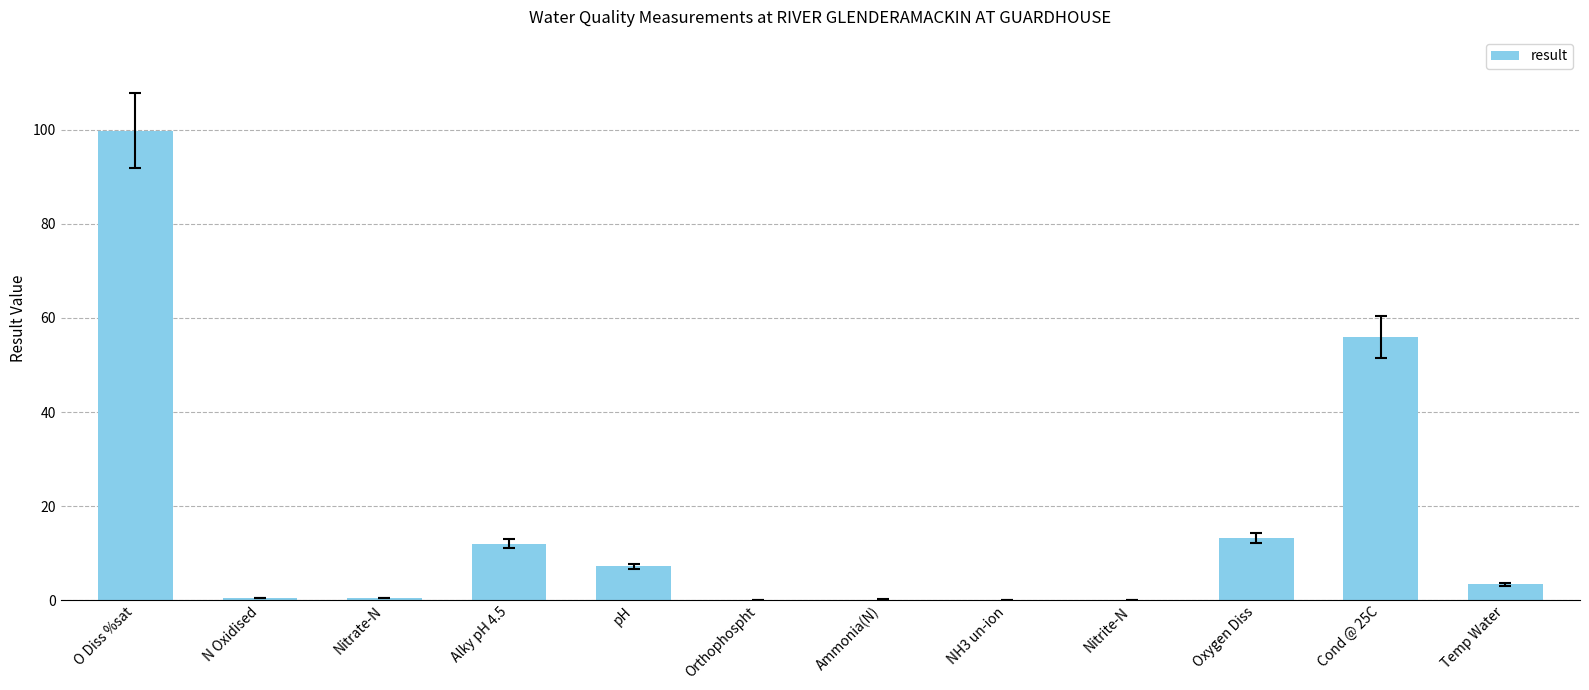

The value at Temp Water is 3.4. True or false?

True